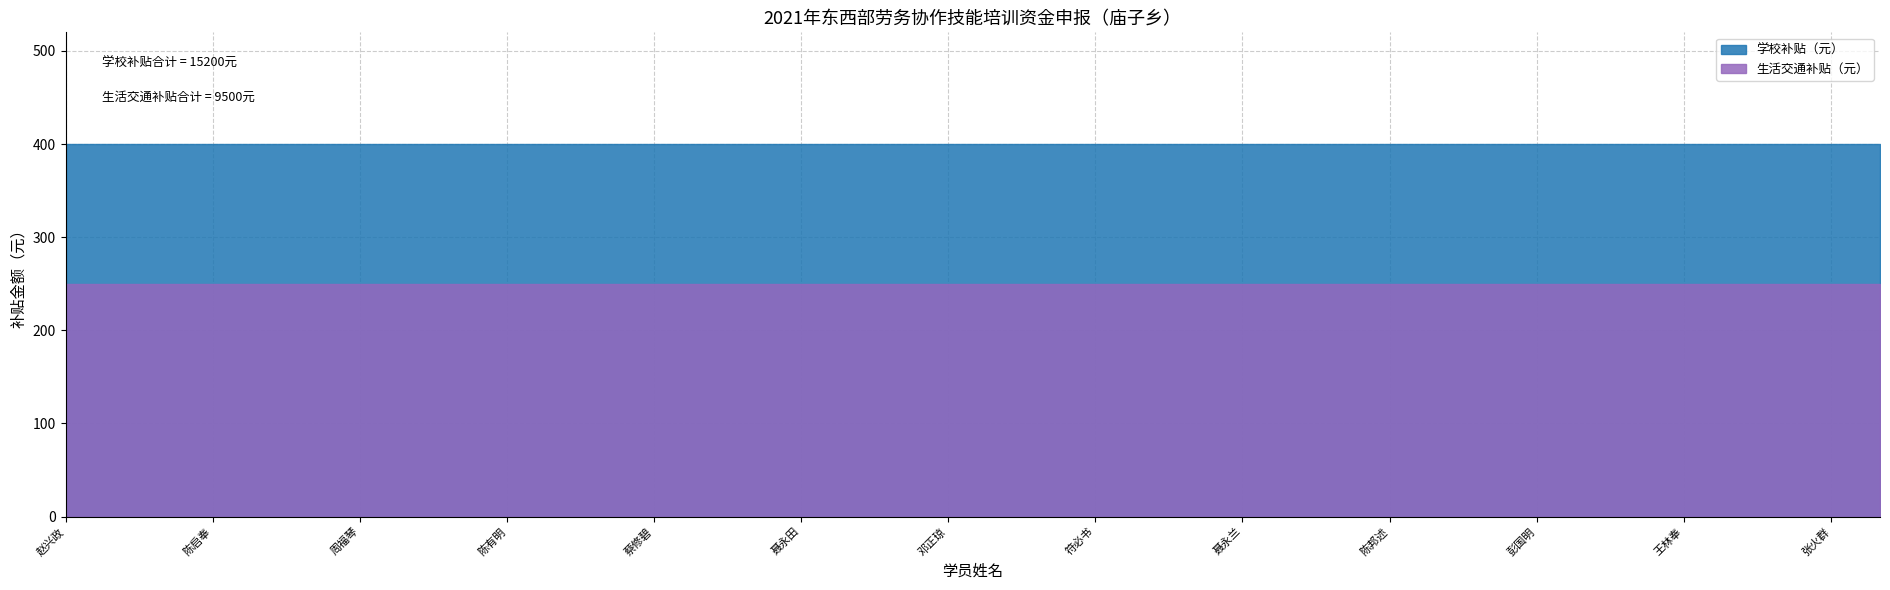

Which label corresponds to the smallest value in the chart?

赵兴政